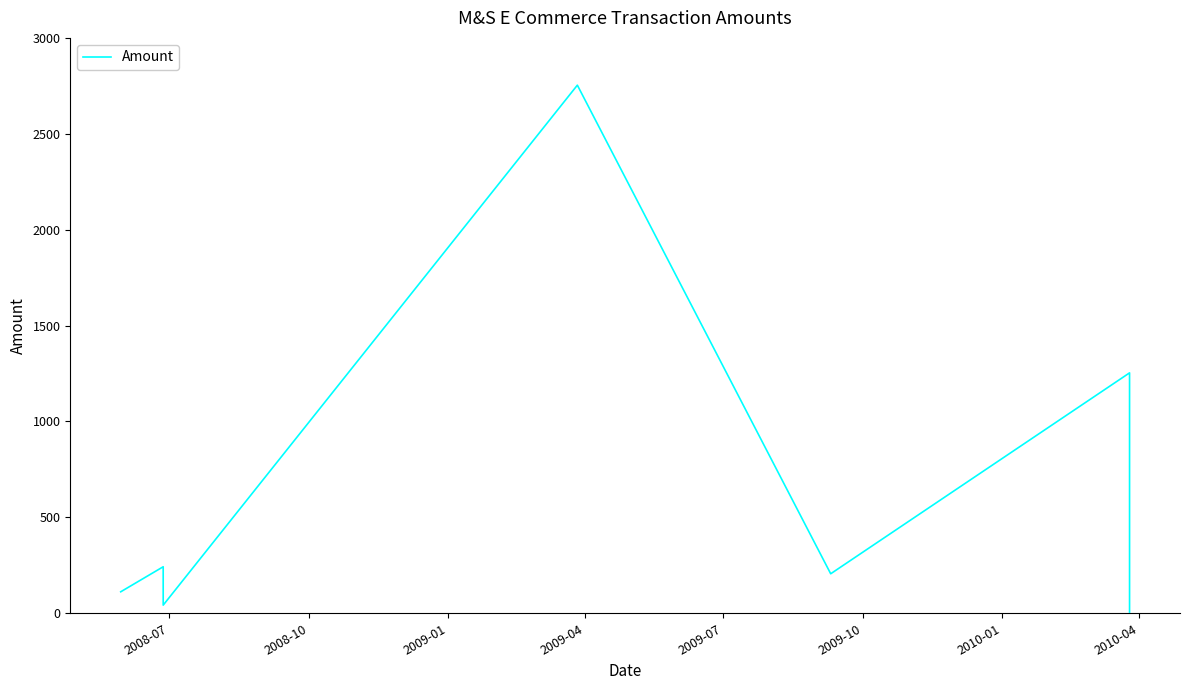

Reading left to right, transcribe all the data shown in this chart.

112.0	242.6	42.5	2753.5	206.0	1253.5	1.0